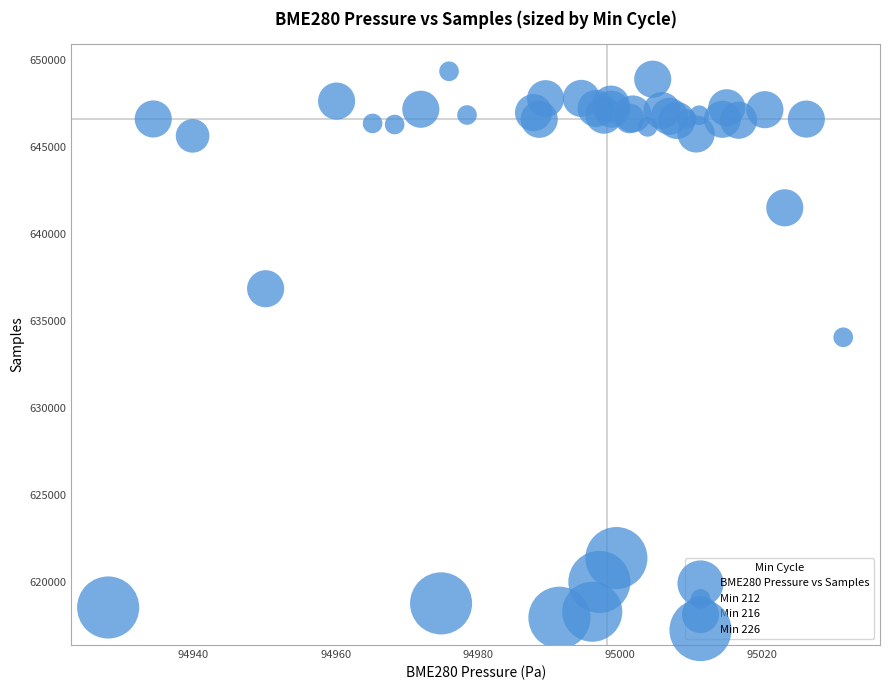

What Y value in the scatter plot is closest to 633667?

634082